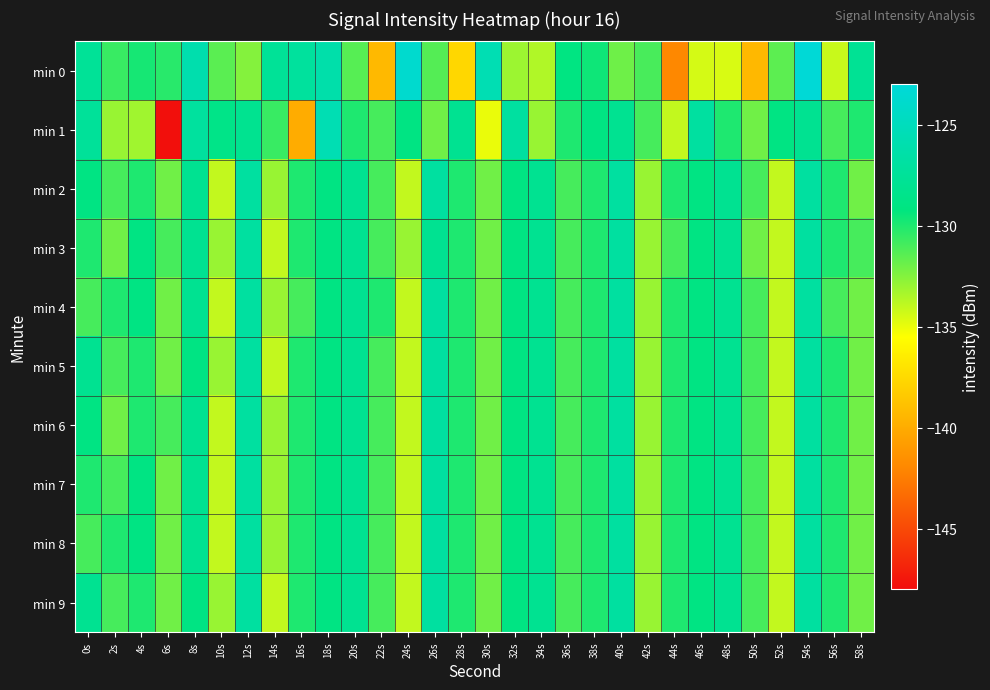

Reading left to right, transcribe all the data shown in this chart.

min 0: 0s=-127.5	2s=-130.6	4s=-129.8	6s=-130.2	8s=-126.0	10s=-131.5	12s=-132.5	14s=-127.5	16s=-127.2	18s=-126.3	20s=-131.4	22s=-139.3	24s=-123.7	26s=-131.3	28s=-137.6	30s=-125.6	32s=-133.1	34s=-133.6	36s=-129.0	38s=-129.6	40s=-132.0	42s=-131.0	44s=-141.9	46s=-134.4	48s=-134.6	50s=-139.4	52s=-131.5	54s=-123.2	56s=-134.2	58s=-127.8
min 1: 0s=-127.4	2s=-133.0	4s=-133.2	6s=-147.8	8s=-127.1	10s=-128.7	12s=-128.1	14s=-130.6	16s=-140.0	18s=-125.7	20s=-130.0	22s=-131.0	24s=-129.0	26s=-132.0	28s=-128.0	30s=-135.0	32s=-127.0	34s=-133.0	36s=-130.0	38s=-129.0	40s=-128.0	42s=-131.0	44s=-134.0	46s=-127.0	48s=-130.0	50s=-132.0	52s=-129.0	54s=-128.0	56s=-131.0	58s=-130.0
min 2: 0s=-129.0	2s=-131.0	4s=-130.0	6s=-132.0	8s=-128.0	10s=-134.0	12s=-127.0	14s=-133.0	16s=-130.0	18s=-129.0	20s=-128.0	22s=-131.0	24s=-134.0	26s=-127.0	28s=-130.0	30s=-132.0	32s=-129.0	34s=-128.0	36s=-131.0	38s=-130.0	40s=-127.0	42s=-133.0	44s=-130.0	46s=-129.0	48s=-128.0	50s=-131.0	52s=-134.0	54s=-127.0	56s=-130.0	58s=-132.0
min 3: 0s=-130.0	2s=-132.0	4s=-129.0	6s=-131.0	8s=-128.0	10s=-133.0	12s=-127.0	14s=-134.0	16s=-130.0	18s=-129.0	20s=-128.0	22s=-131.0	24s=-133.0	26s=-128.0	28s=-130.0	30s=-132.0	32s=-129.0	34s=-128.0	36s=-131.0	38s=-130.0	40s=-127.0	42s=-133.0	44s=-131.0	46s=-129.0	48s=-128.0	50s=-132.0	52s=-134.0	54s=-127.0	56s=-130.0	58s=-131.0
min 4: 0s=-131.0	2s=-130.0	4s=-129.0	6s=-132.0	8s=-128.0	10s=-134.0	12s=-127.0	14s=-133.0	16s=-131.0	18s=-129.0	20s=-128.0	22s=-130.0	24s=-134.0	26s=-127.0	28s=-130.0	30s=-132.0	32s=-129.0	34s=-128.0	36s=-131.0	38s=-130.0	40s=-127.0	42s=-133.0	44s=-130.0	46s=-129.0	48s=-128.0	50s=-131.0	52s=-134.0	54s=-127.0	56s=-131.0	58s=-132.0
min 5: 0s=-128.0	2s=-131.0	4s=-130.0	6s=-132.0	8s=-129.0	10s=-133.0	12s=-127.0	14s=-134.0	16s=-130.0	18s=-129.0	20s=-128.0	22s=-131.0	24s=-134.0	26s=-127.0	28s=-130.0	30s=-132.0	32s=-129.0	34s=-128.0	36s=-131.0	38s=-130.0	40s=-127.0	42s=-133.0	44s=-130.0	46s=-129.0	48s=-128.0	50s=-131.0	52s=-134.0	54s=-127.0	56s=-130.0	58s=-132.0
min 6: 0s=-129.0	2s=-132.0	4s=-130.0	6s=-131.0	8s=-128.0	10s=-134.0	12s=-127.0	14s=-133.0	16s=-130.0	18s=-129.0	20s=-128.0	22s=-131.0	24s=-134.0	26s=-127.0	28s=-130.0	30s=-132.0	32s=-129.0	34s=-128.0	36s=-131.0	38s=-130.0	40s=-127.0	42s=-133.0	44s=-130.0	46s=-129.0	48s=-128.0	50s=-131.0	52s=-134.0	54s=-127.0	56s=-130.0	58s=-132.0
min 7: 0s=-130.0	2s=-131.0	4s=-129.0	6s=-132.0	8s=-128.0	10s=-134.0	12s=-127.0	14s=-133.0	16s=-130.0	18s=-129.0	20s=-128.0	22s=-131.0	24s=-134.0	26s=-127.0	28s=-130.0	30s=-132.0	32s=-129.0	34s=-128.0	36s=-131.0	38s=-130.0	40s=-127.0	42s=-133.0	44s=-130.0	46s=-129.0	48s=-128.0	50s=-131.0	52s=-134.0	54s=-127.0	56s=-130.0	58s=-132.0
min 8: 0s=-131.0	2s=-130.0	4s=-129.0	6s=-132.0	8s=-128.0	10s=-134.0	12s=-127.0	14s=-133.0	16s=-130.0	18s=-129.0	20s=-128.0	22s=-131.0	24s=-134.0	26s=-127.0	28s=-130.0	30s=-132.0	32s=-129.0	34s=-128.0	36s=-131.0	38s=-130.0	40s=-127.0	42s=-133.0	44s=-130.0	46s=-129.0	48s=-128.0	50s=-131.0	52s=-134.0	54s=-127.0	56s=-130.0	58s=-132.0
min 9: 0s=-128.0	2s=-131.0	4s=-130.0	6s=-132.0	8s=-129.0	10s=-133.0	12s=-127.0	14s=-134.0	16s=-130.0	18s=-129.0	20s=-128.0	22s=-131.0	24s=-134.0	26s=-127.0	28s=-130.0	30s=-132.0	32s=-129.0	34s=-128.0	36s=-131.0	38s=-130.0	40s=-127.0	42s=-133.0	44s=-130.0	46s=-129.0	48s=-128.0	50s=-131.0	52s=-134.0	54s=-127.0	56s=-130.0	58s=-132.0